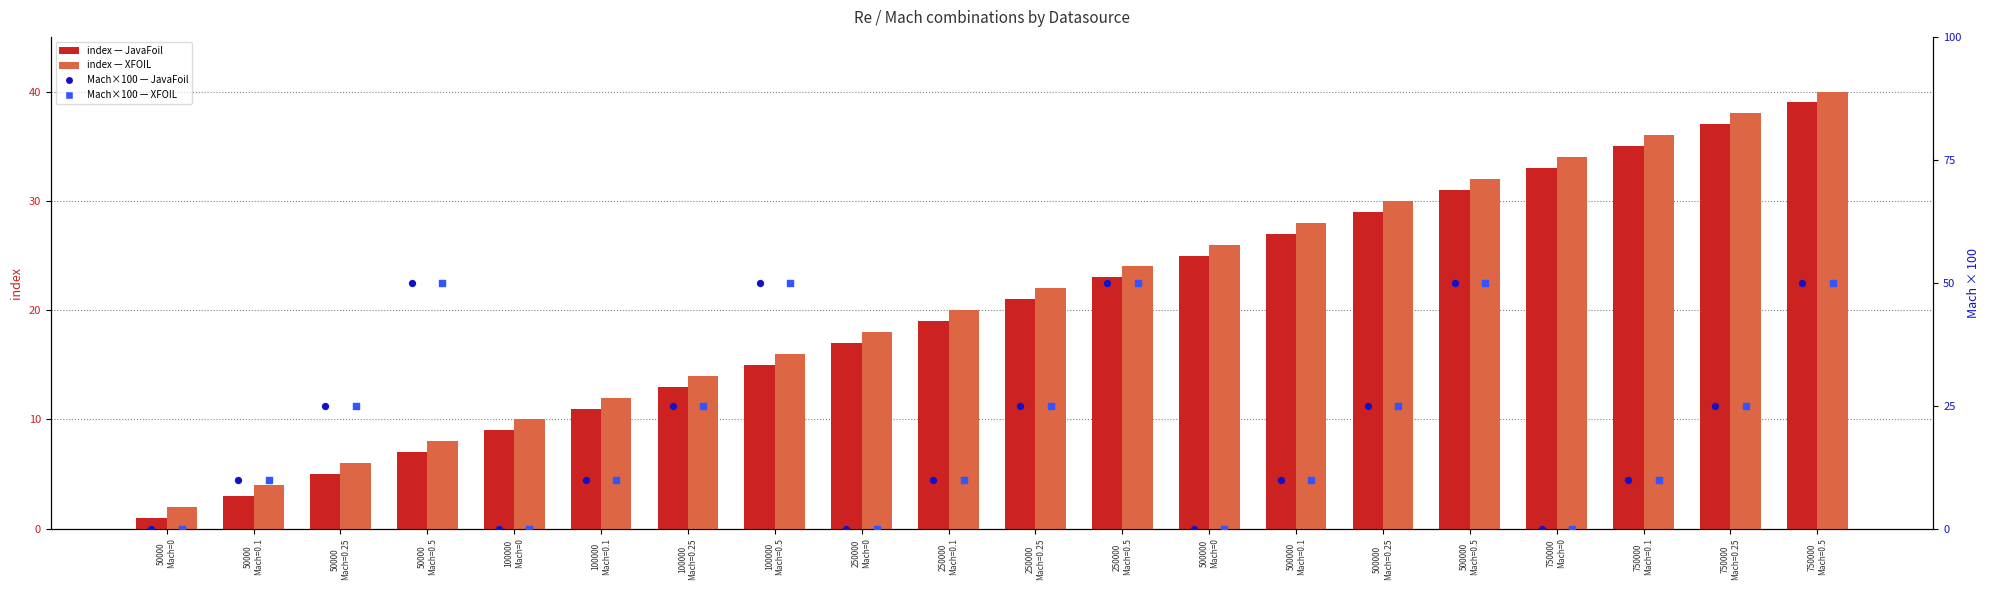

Which series contains the highest Y value?

Mach (JavaFoil)